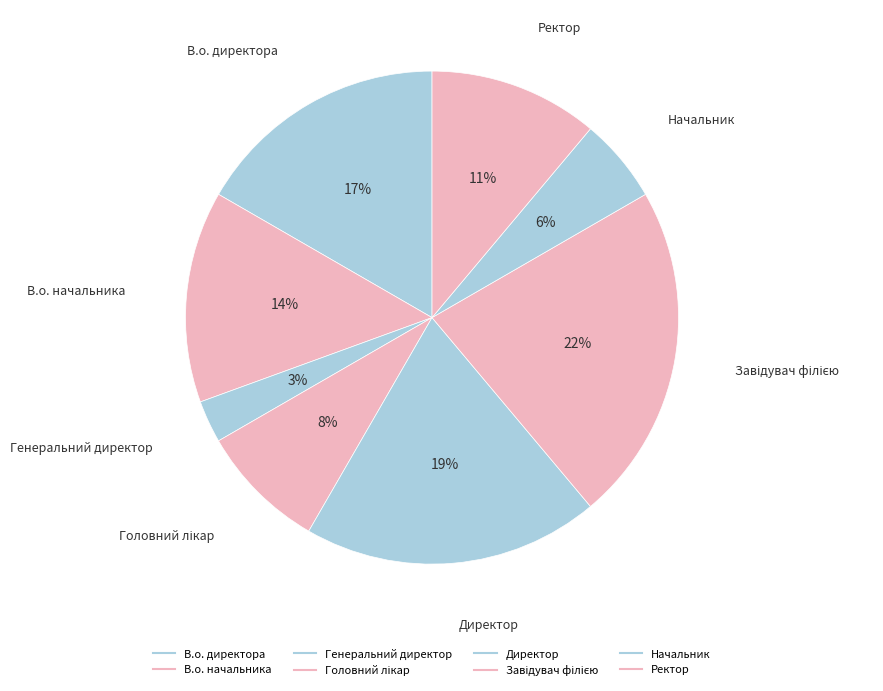

True or false: Директор accounts for 9% of the total.

False